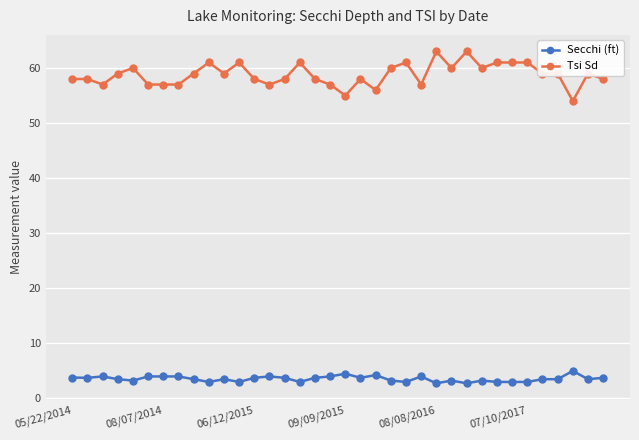

What is the value of the Tsi Sd point at the 30th from the left?

61.0